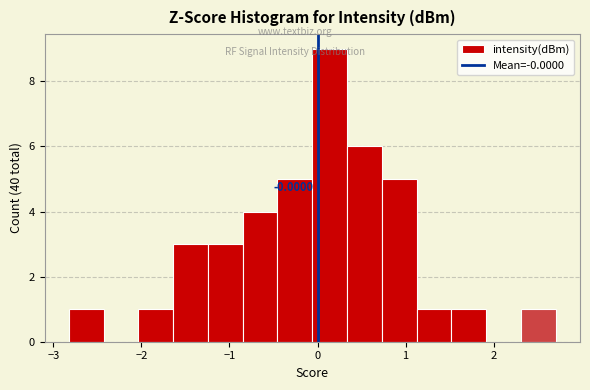

Read against the x-axis, roughly where is the centre of the tallest bar?

0.1